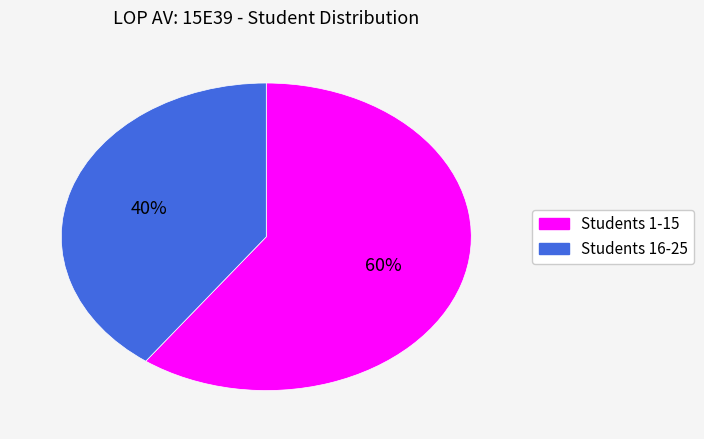

Is the sum of Students 1-15 and Students 16-25 greater than half?

Yes